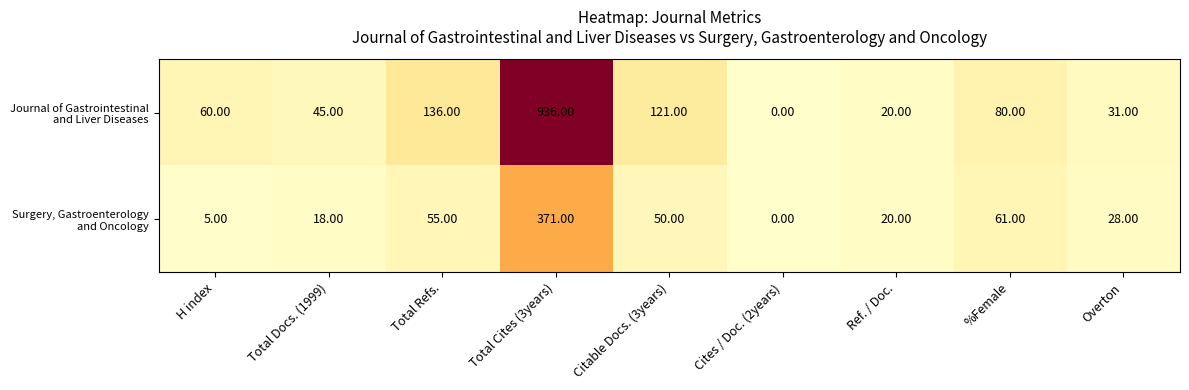

At which category is the sum across all series the highest?

Total Cites (3years)